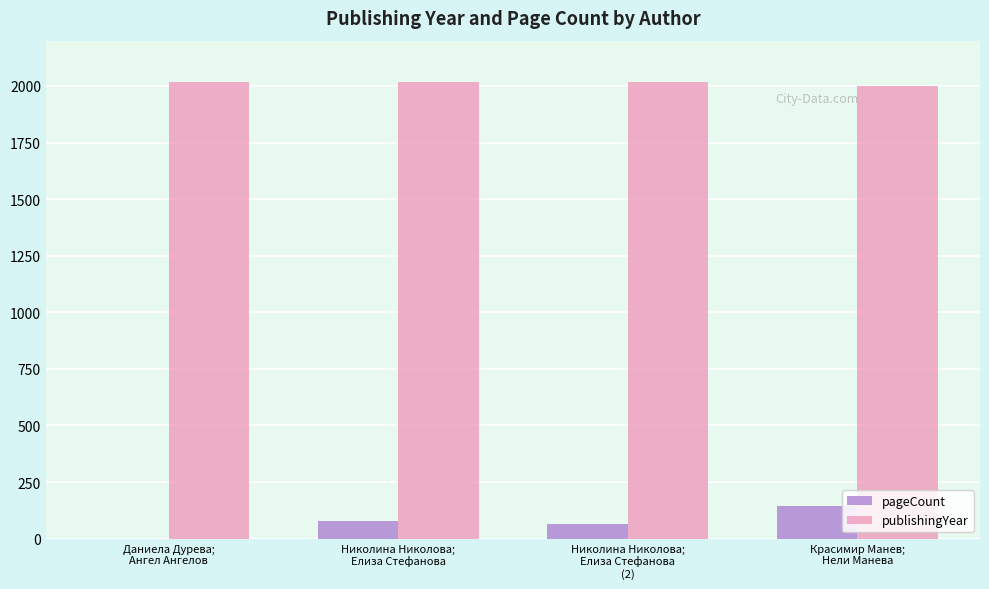

Which series has the largest total across all categories?

publishingYear